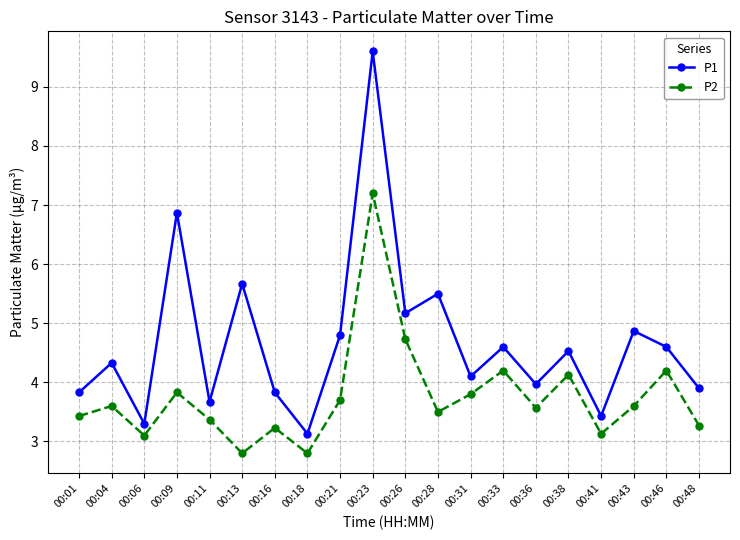

What is the value of the P1 point at the 19th from the left?

4.6